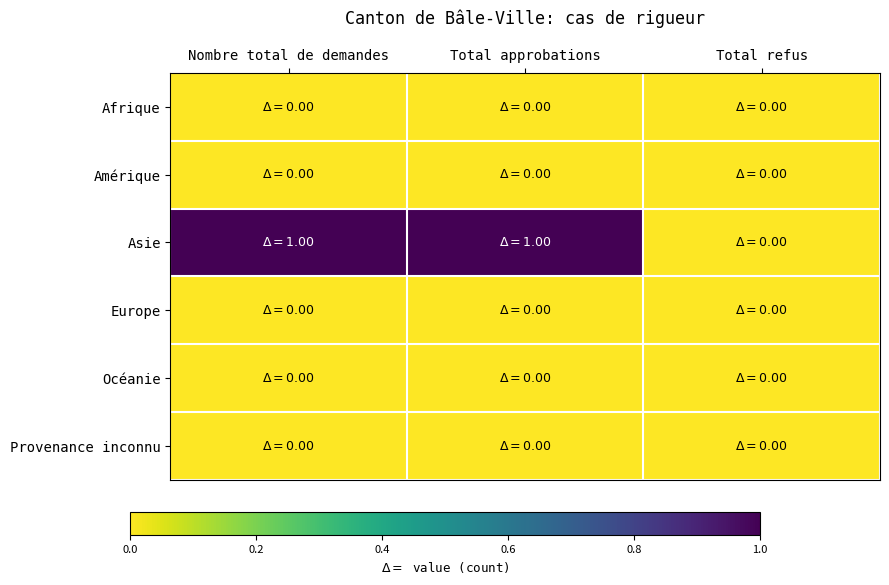

Rank the series by their maximum value, from lowest to highest.

Afrique, Amérique, Europe, Océanie, Provenance inconnu, Asie